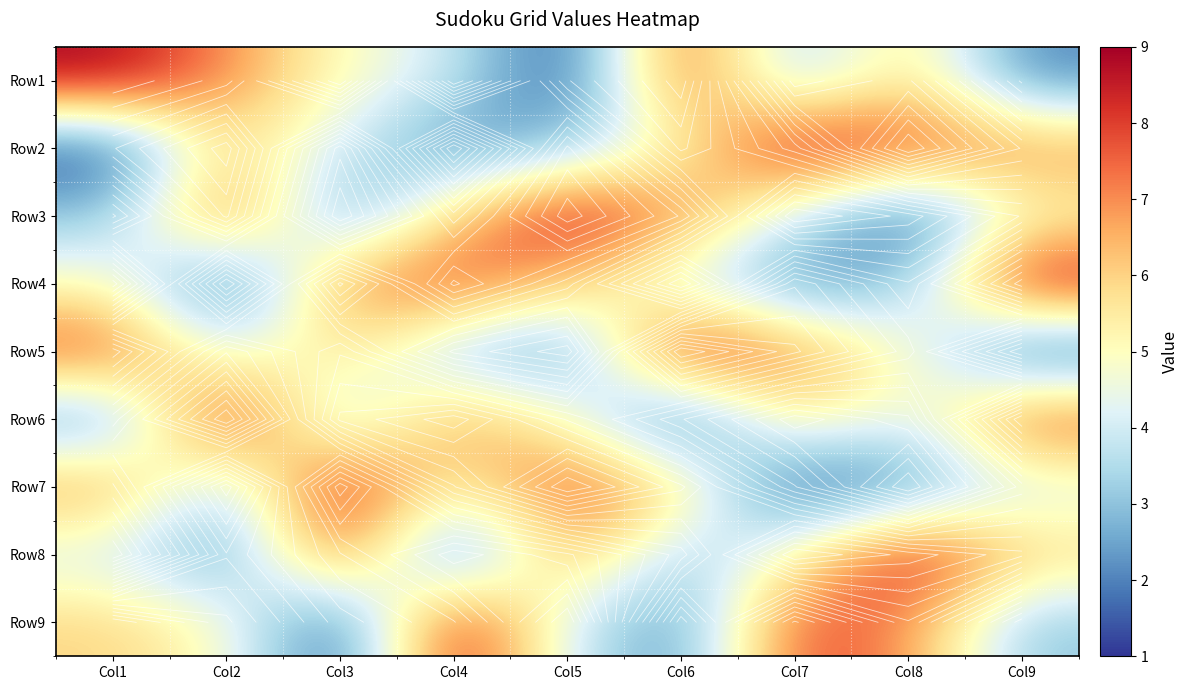

What is the sum of all Row5 values?

45